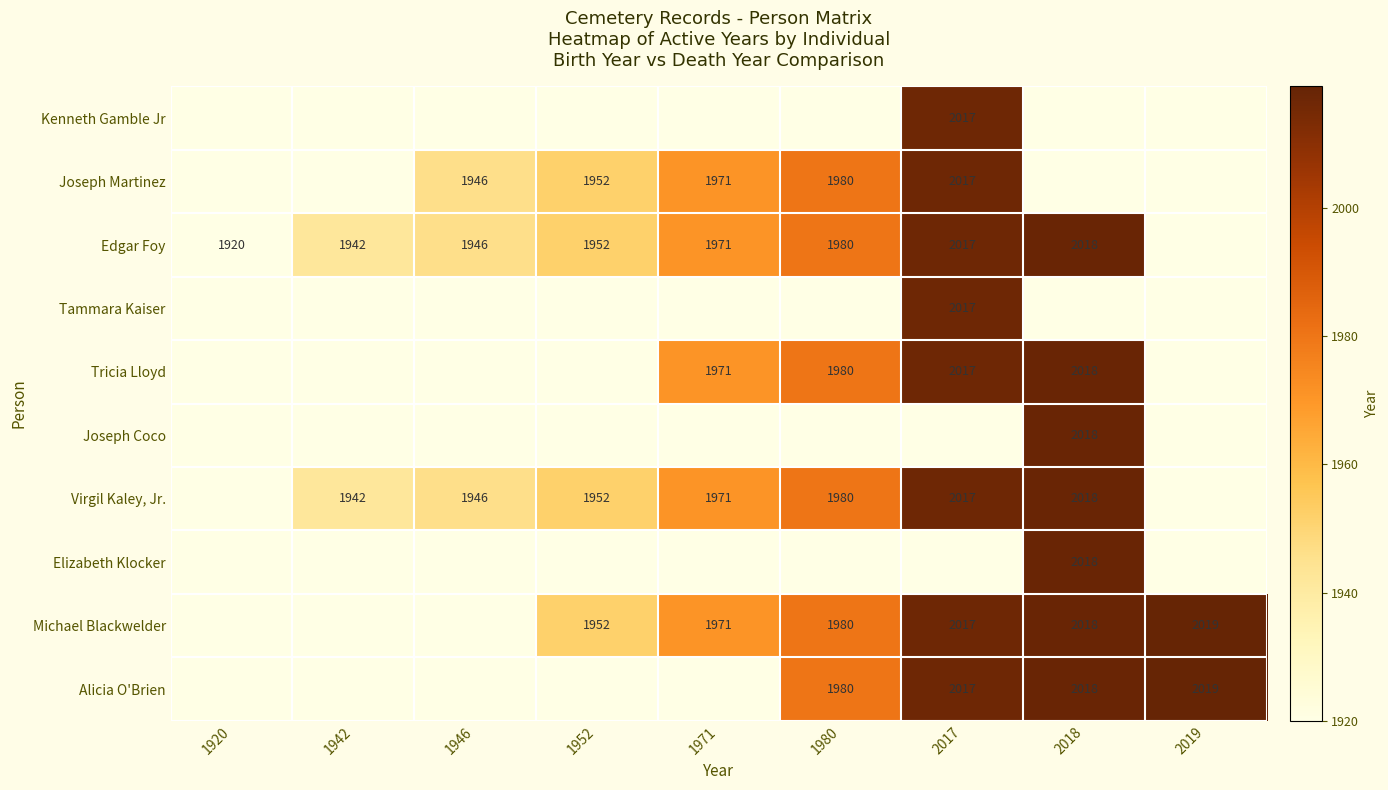

Is the value of Virgil Kaley, Jr. at 2018 greater than the value of Tammara Kaiser at 2017?

Yes